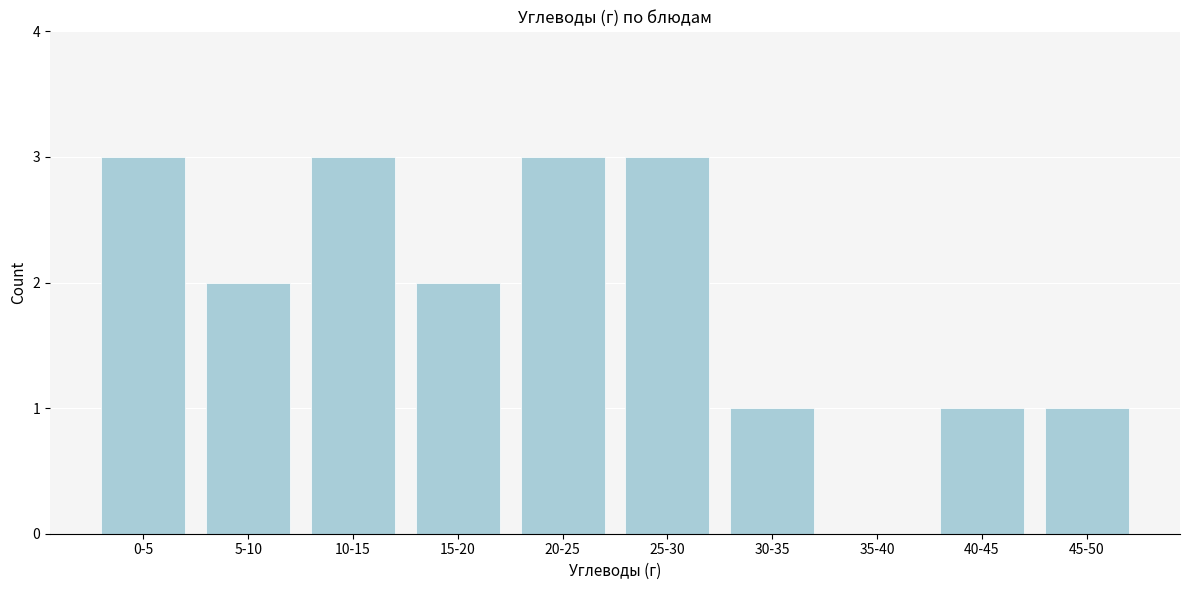

Reading left to right, extract all data points from this chart.

0-5=3	5-10=2	10-15=3	15-20=2	20-25=3	25-30=3	30-35=1	35-40=0	40-45=1	45-50=1